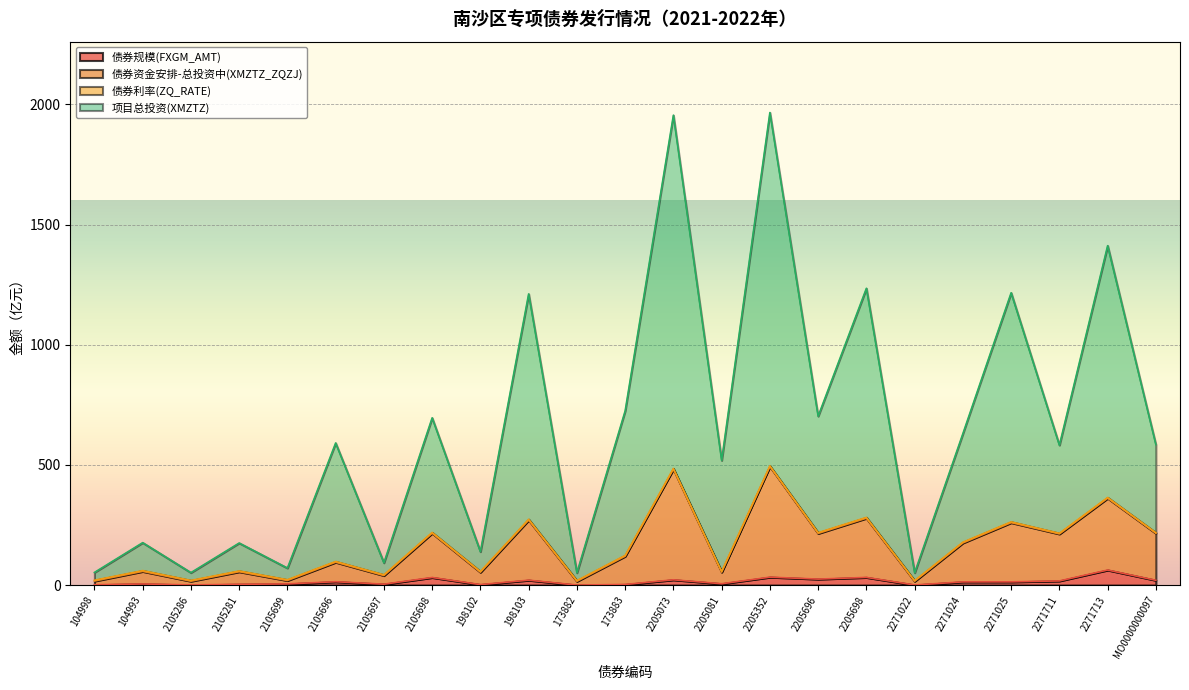

What is the total value across all series at 2271024?

630.4